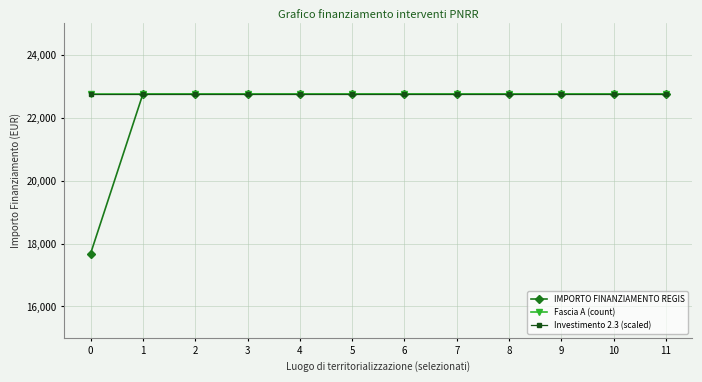

Does the chart display data point markers on the line(s)?

Yes